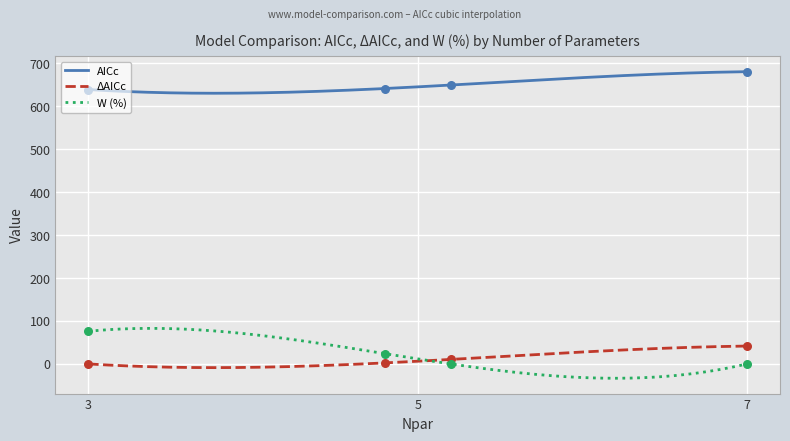

What are all the series names shown in the legend?

AICc, DeltaAICc, W (%)